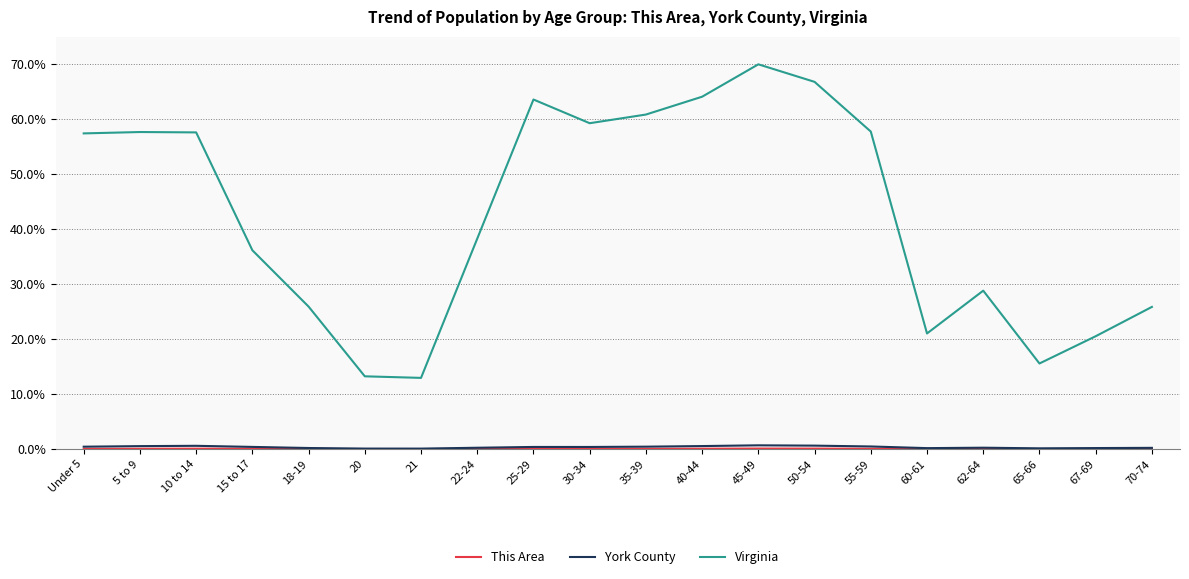

Does the chart have visible grid lines?

Yes